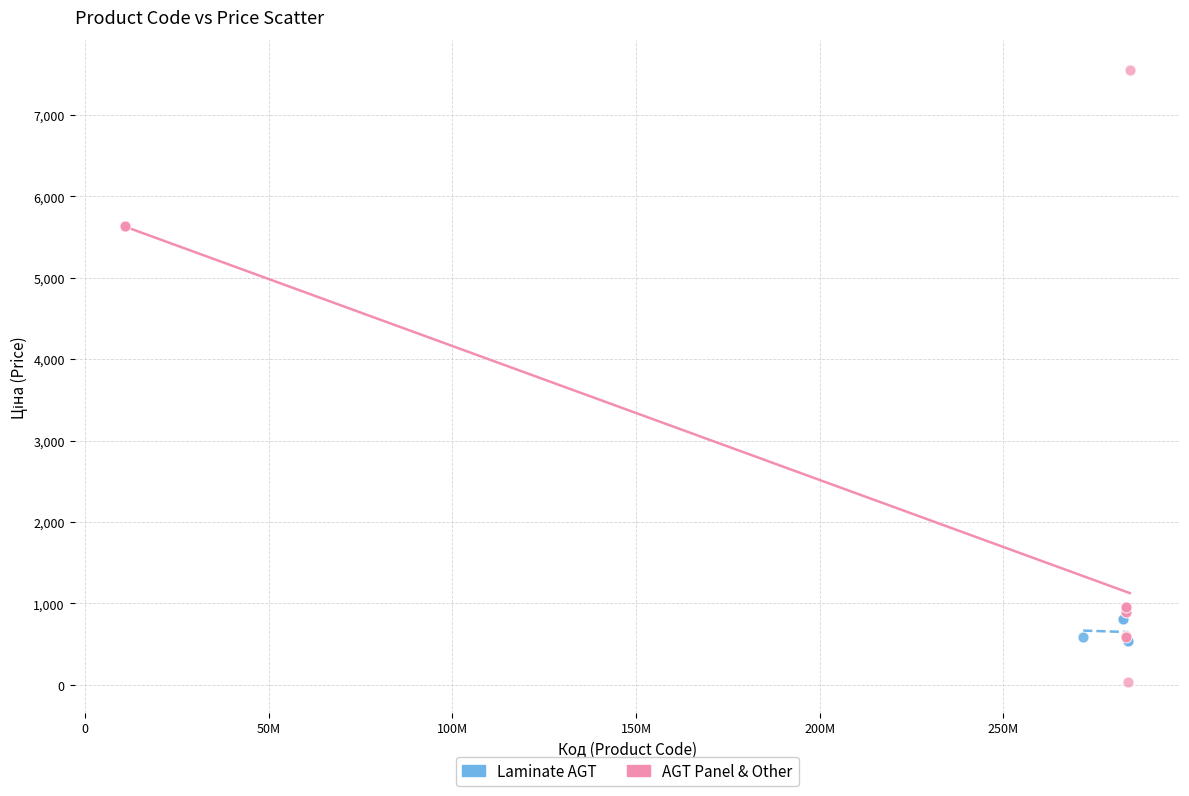

Which series has the widest spread of Y values?

AGT Panel & Other